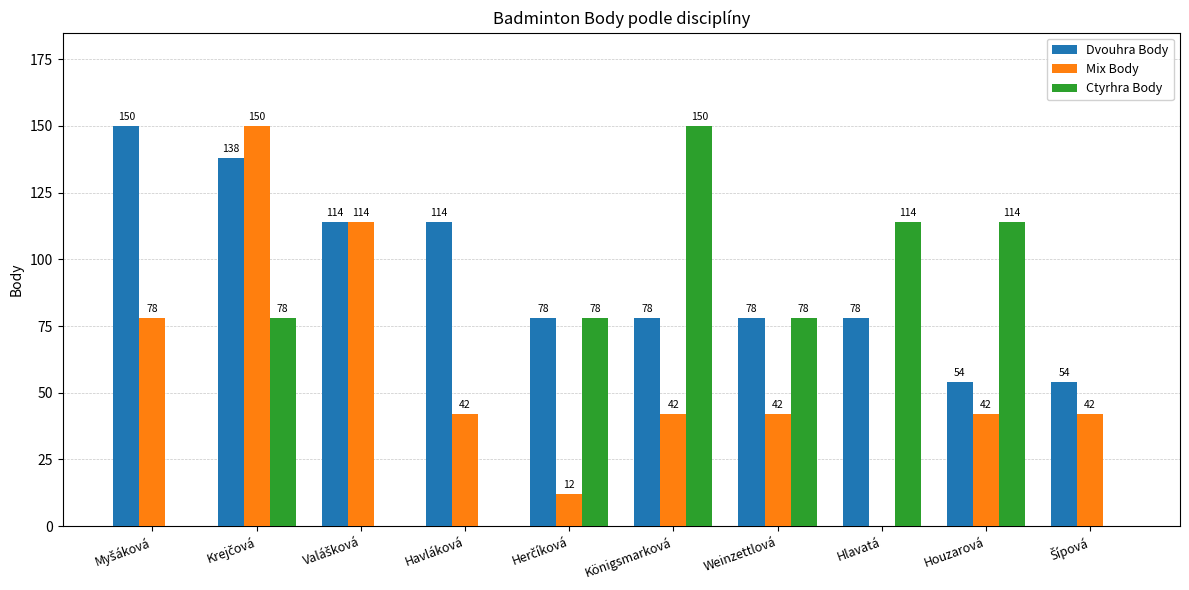

How many Ctyrhra Body values are between 0 and 114?

9